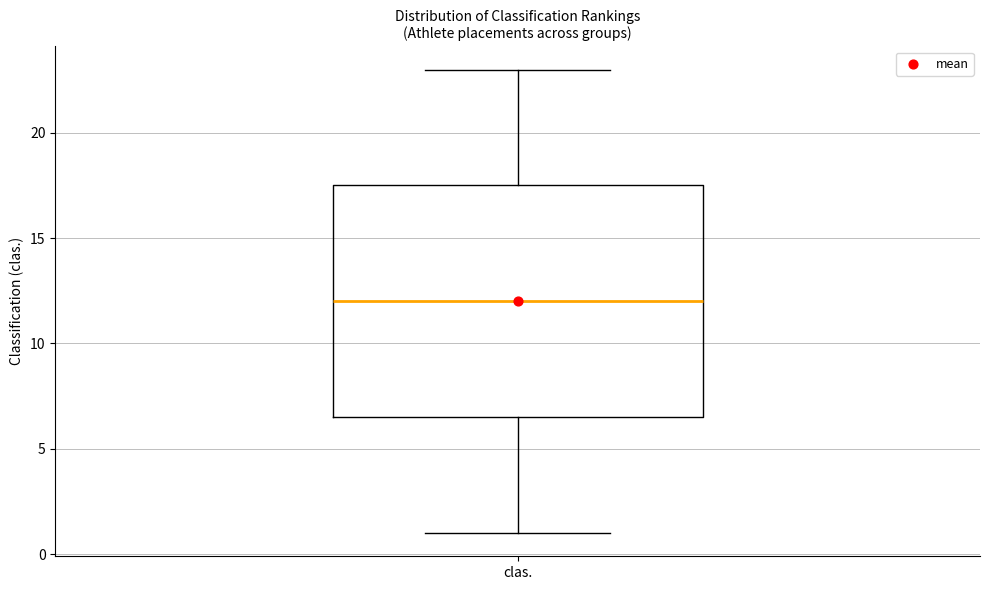

Where does the lower whisker of the box for clas. end on the y-axis? The values are not printed on the chart, so give them approximately, as read against the axis.

1.0